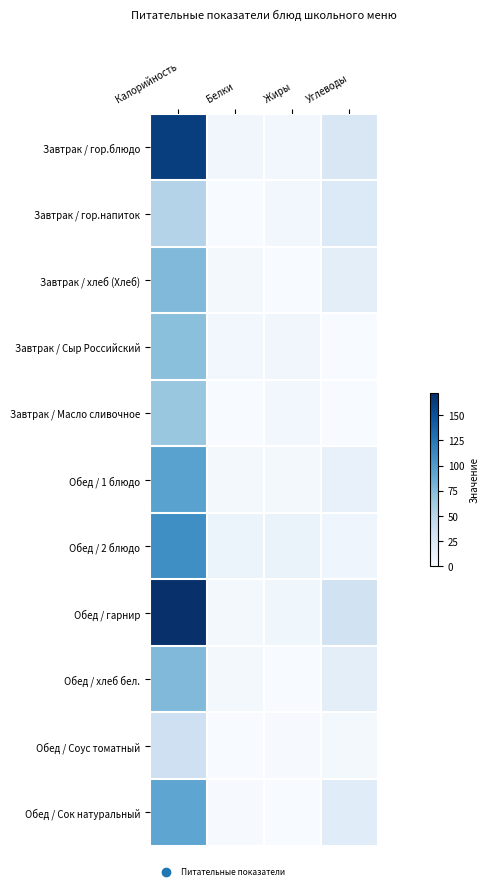

At Калорийность, list the series in order from smallest to largest.

Обед / Соус томатный, Завтрак / гор.напиток, Завтрак / Масло сливочное, Завтрак / Сыр Российский, Завтрак / хлеб (Хлеб), Обед / хлеб бел., Обед / Сок натуральный, Обед / 1 блюдо, Обед / 2 блюдо, Завтрак / гор.блюдо, Обед / гарнир